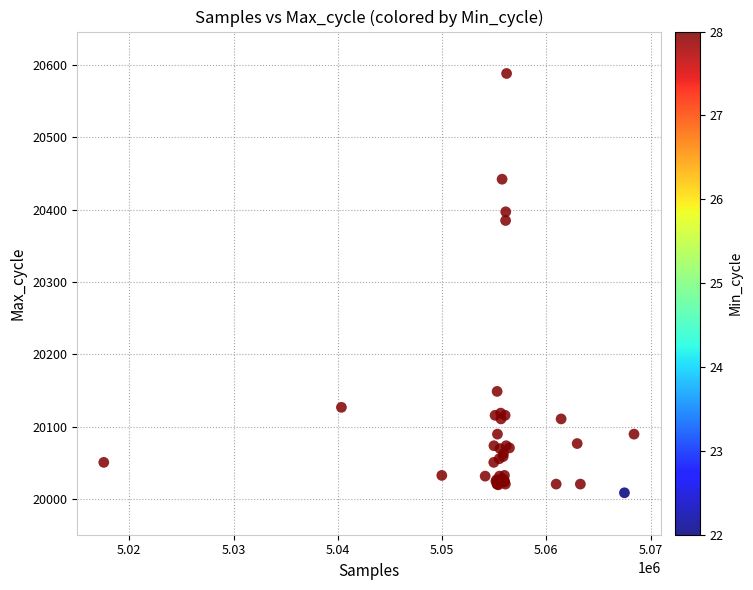

What Y value in the scatter plot is closest to 20298?

20385